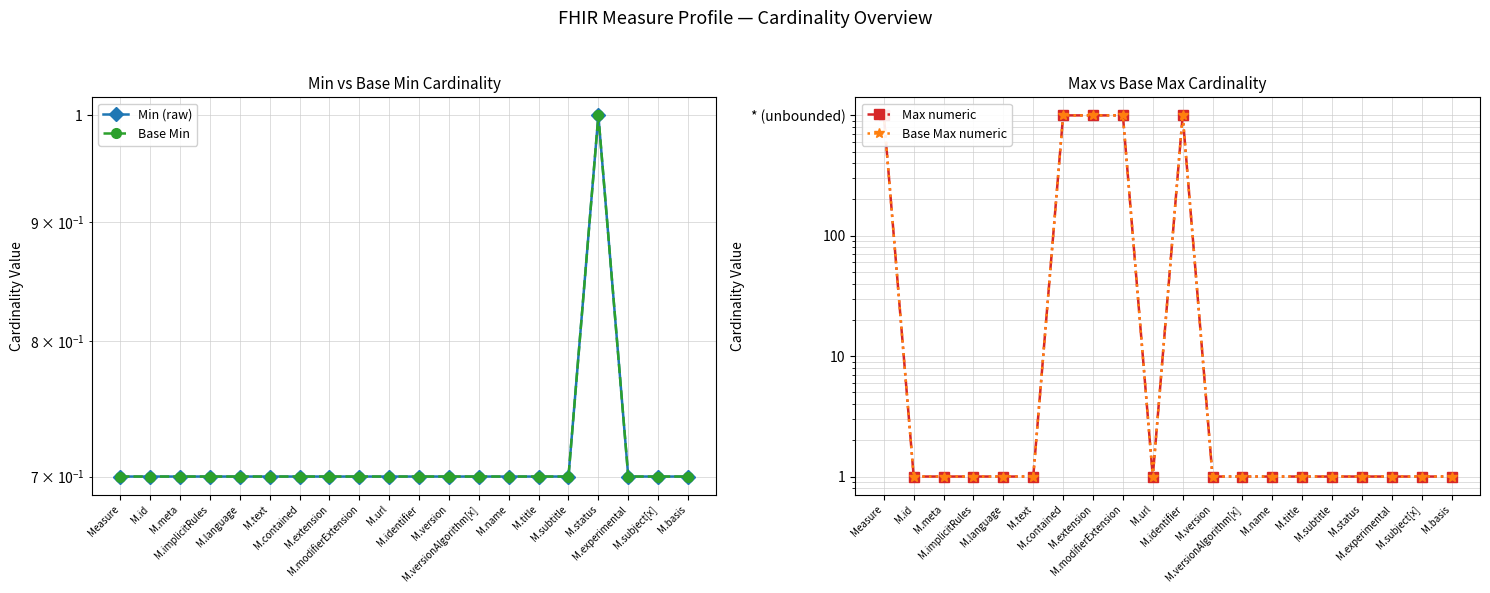

How many Min (raw) values are between 0 and 1?

20